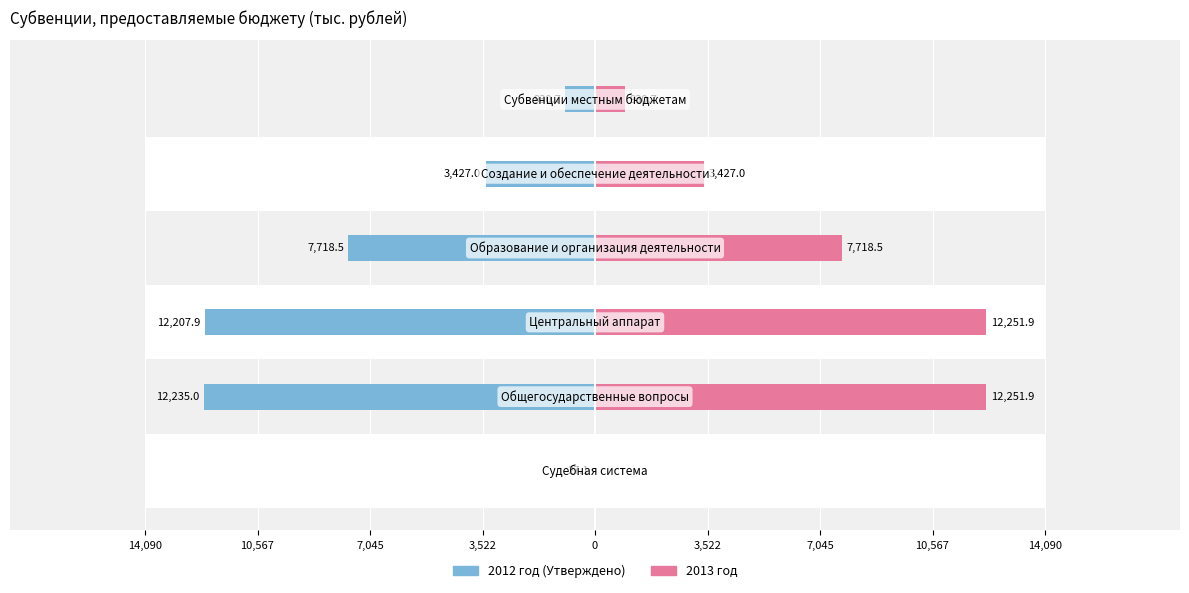

How many values in the 2012 год (Утверждено) series are below -3427?

3